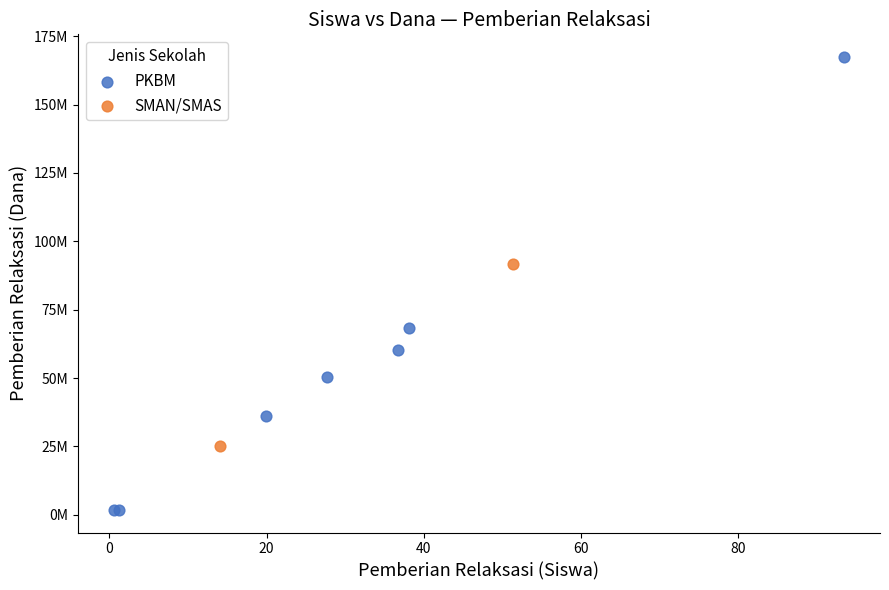

What are all the series names shown in the legend?

PKBM, SMAN/SMAS